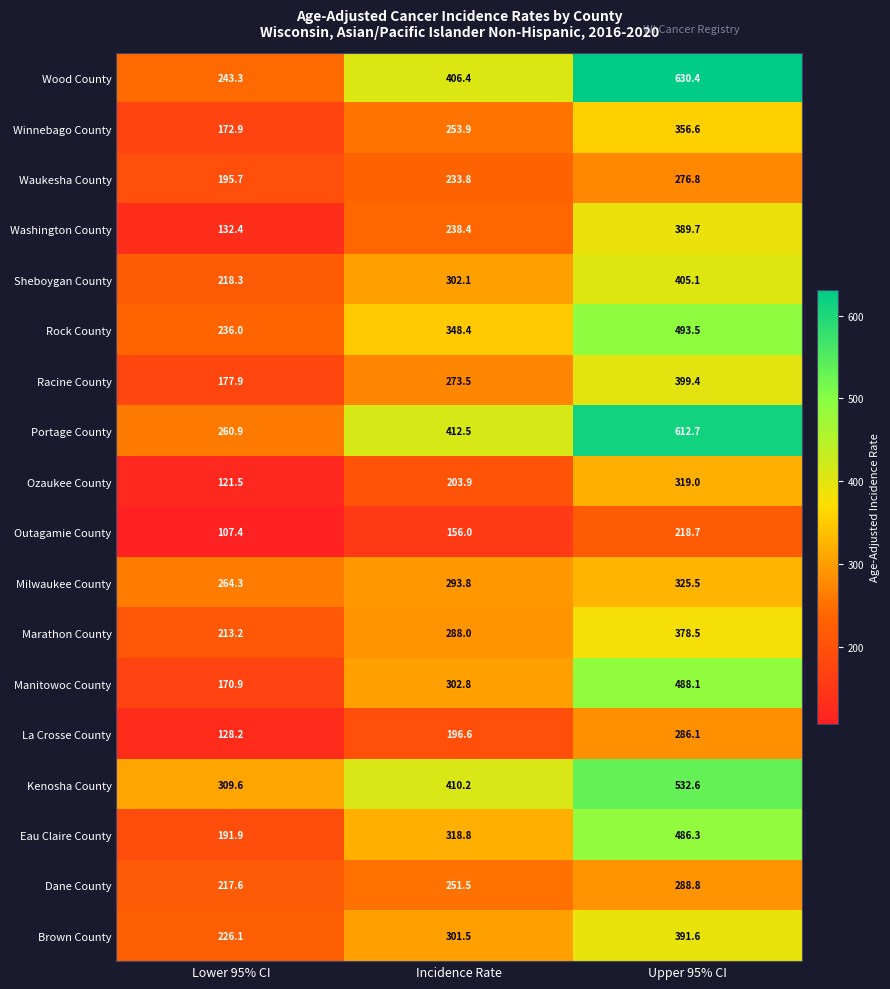

What is the smallest value displayed?

107.4